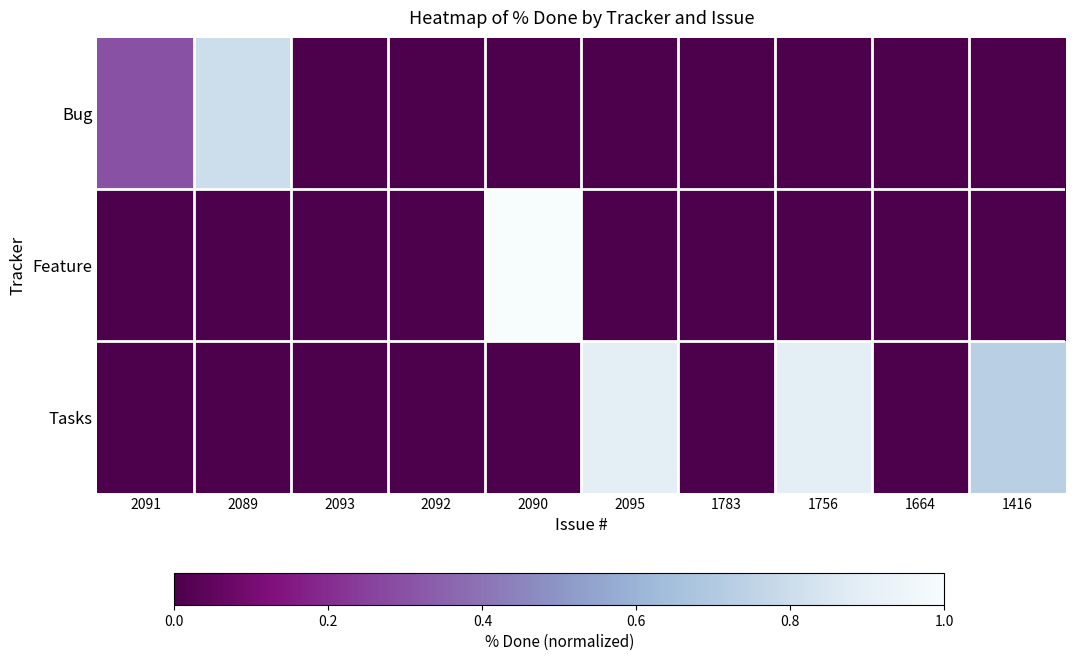

List the series in order of their peak value, lowest first.

Bug, Tasks, Feature